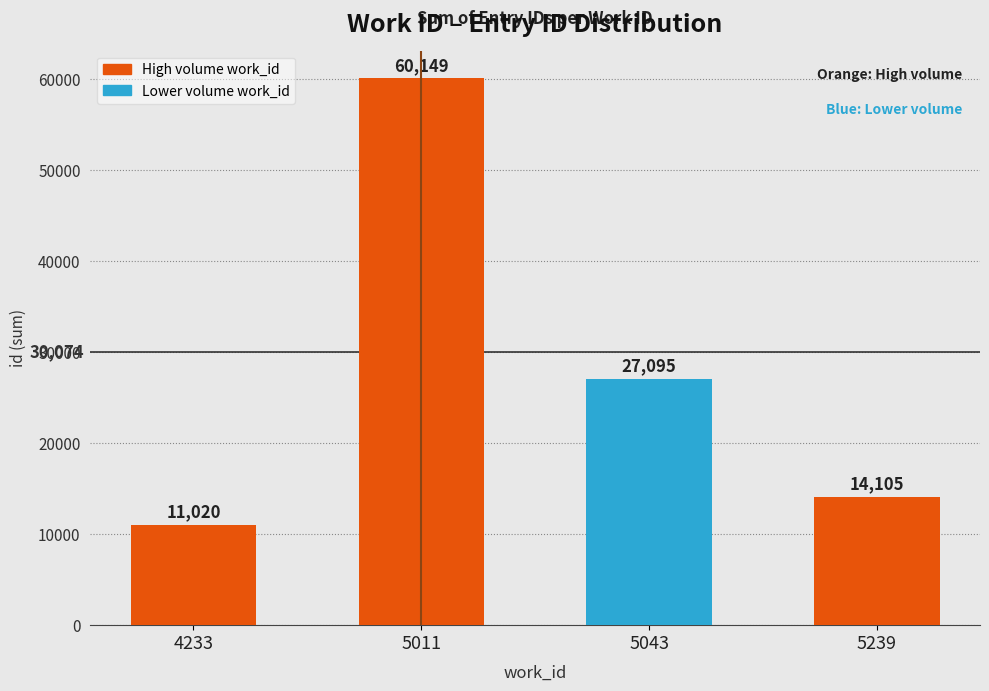

Between 4233 and 5043, which is larger?

5043